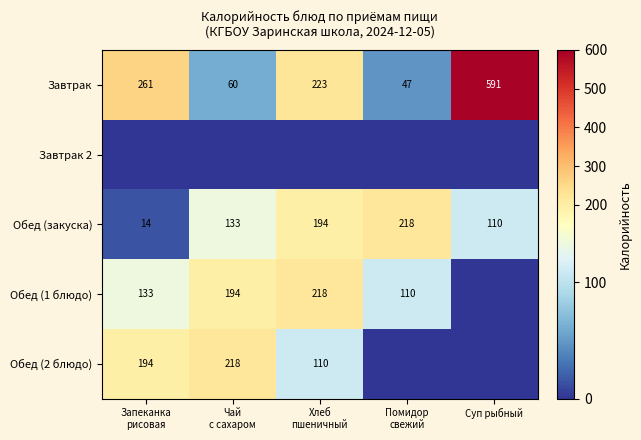

At which label is Обед (закуска) closest to 116?

Суп рыбный